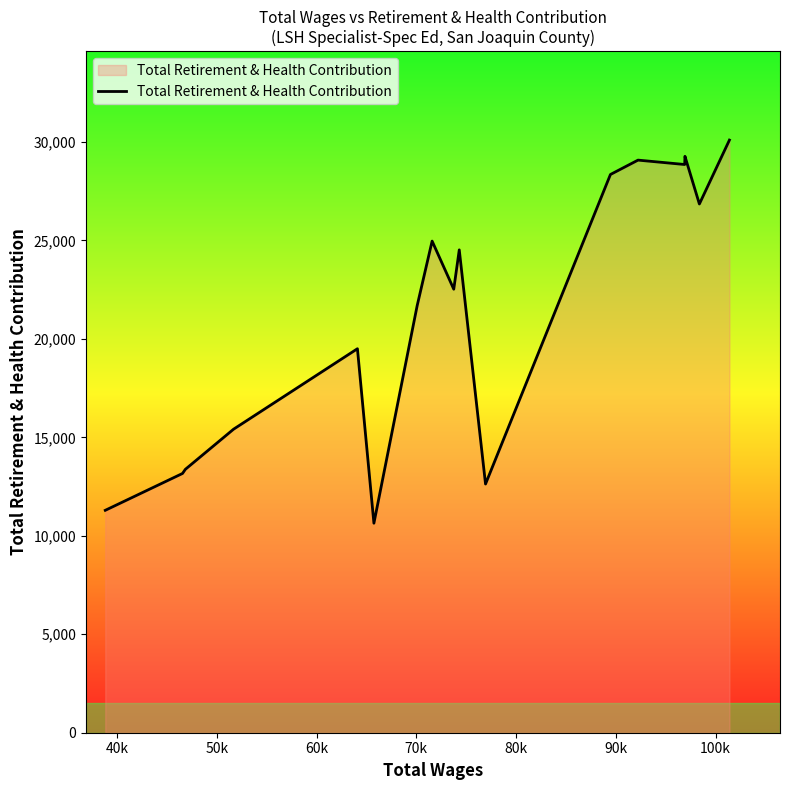

What is the maximum value shown in the chart?

30097